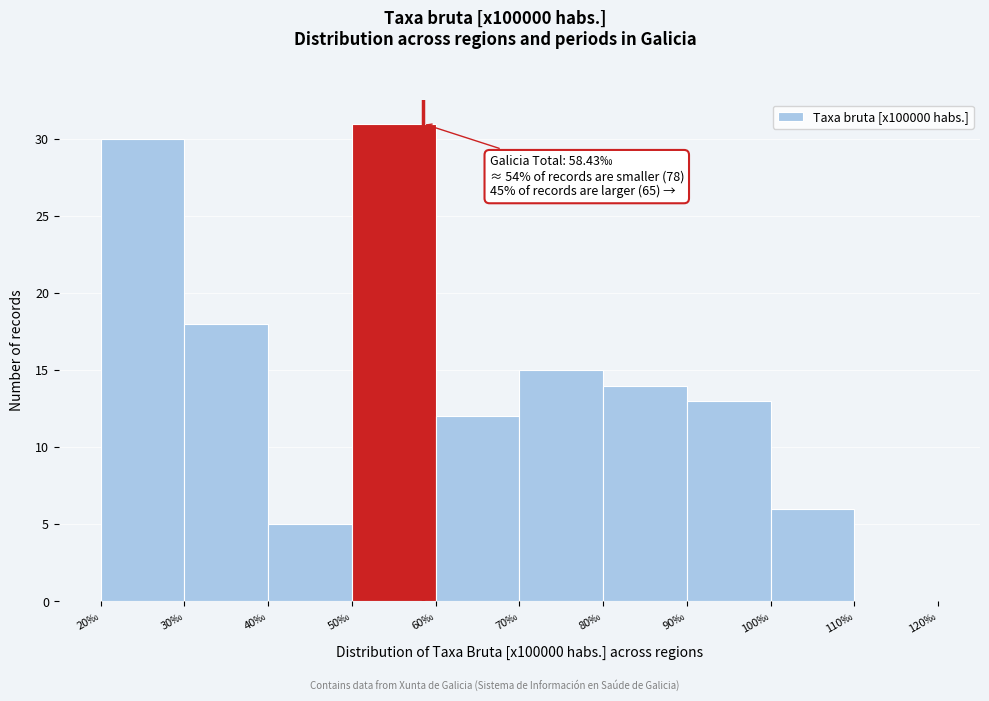

Which range on the x-axis has the tallest bar?

50 to 60